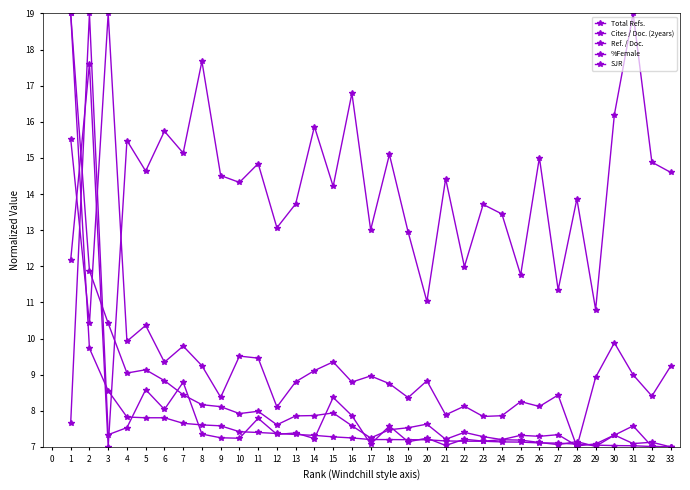

In %Female, how many points are higher than both neighbors (excluding endpoints)?

13